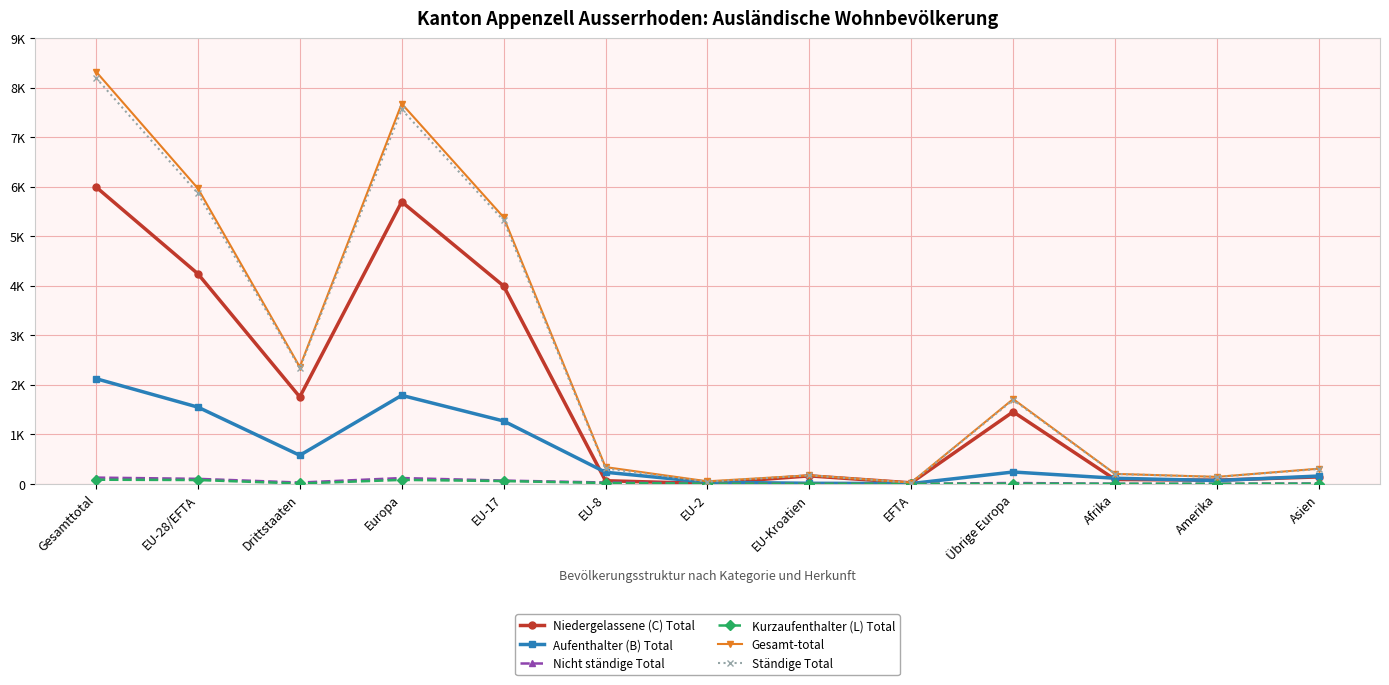

The Niedergelassene (C) Total series shows 24 at Afrika. True or false?

False